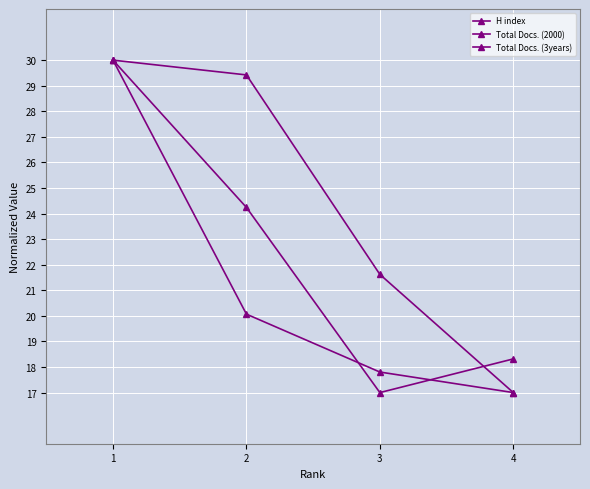

Is this an area chart (filled region under the line)?

No